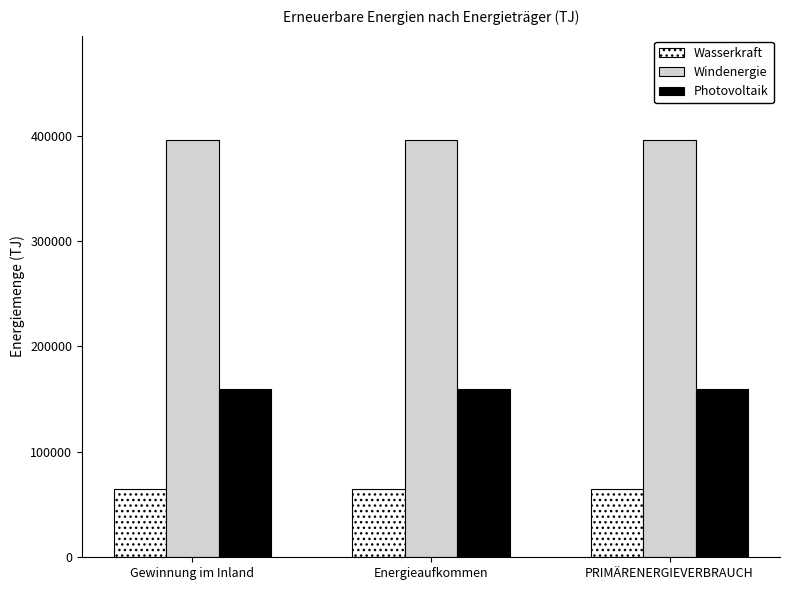

Which series has the largest total across all categories?

Windenergie